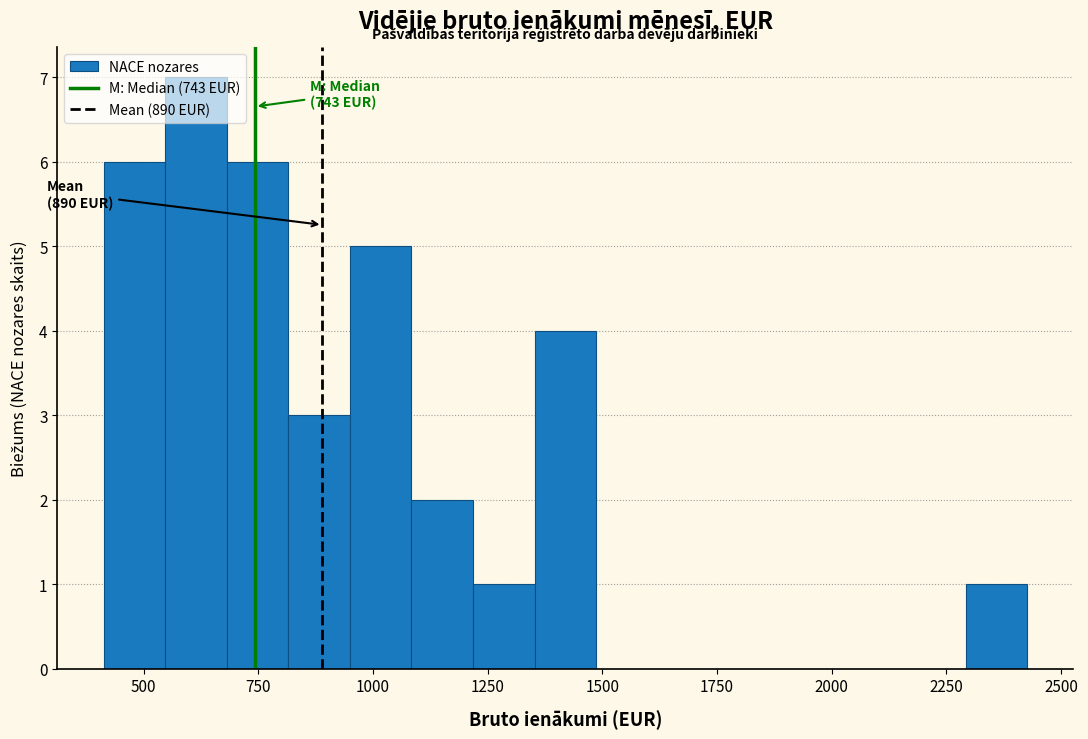

Around what value on the x-axis is the tallest bar? Give the approximate position of its centre, as read against the axis.

600